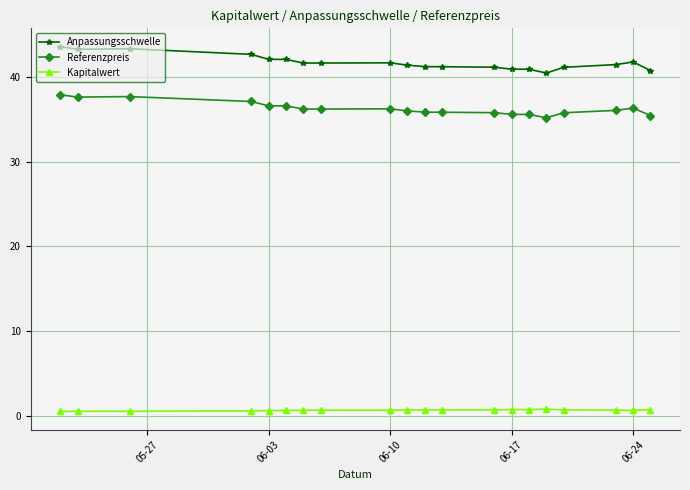

At how many categories does at least one series exceed 8?

20